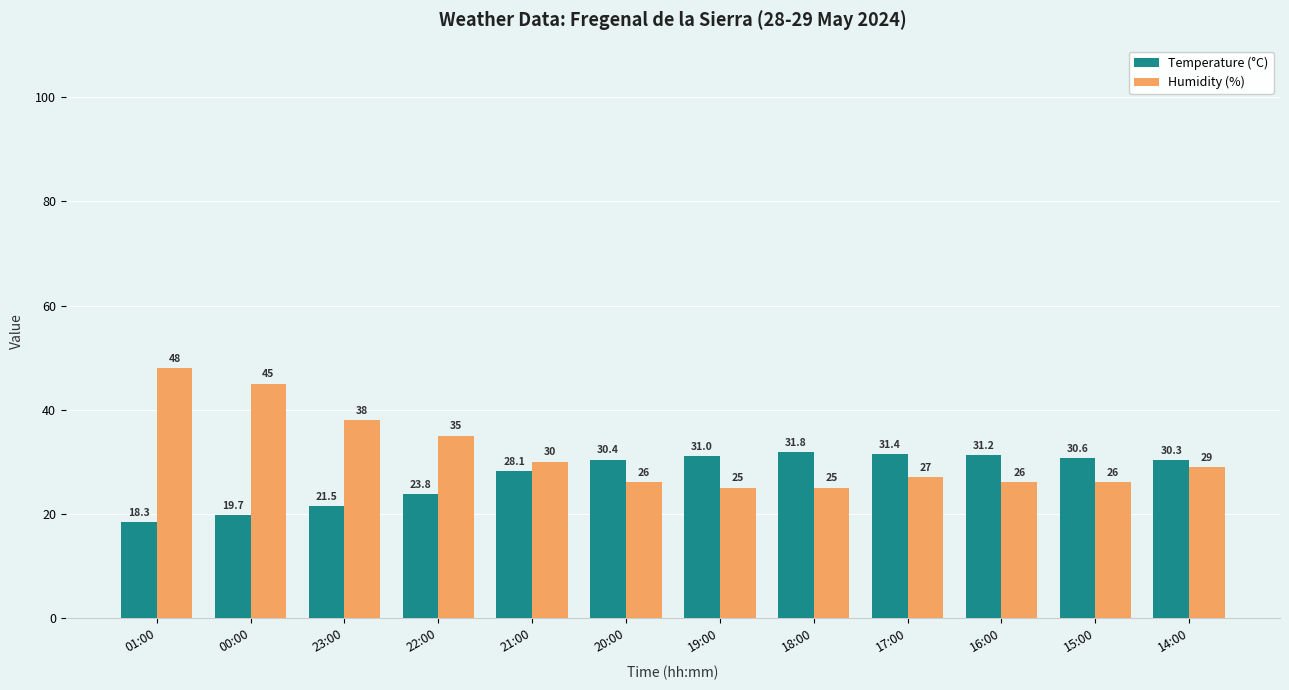

Which category has the lowest value across all series?

01:00